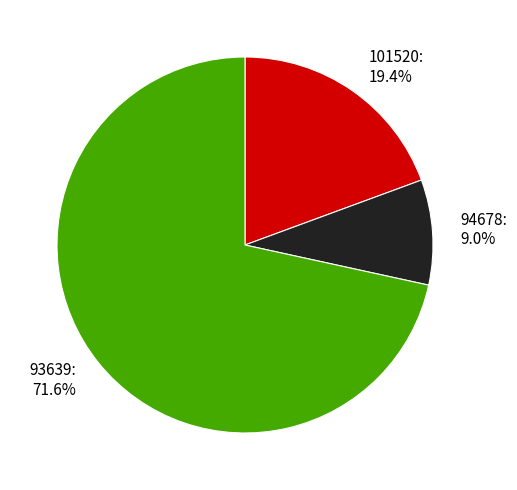

To the nearest percent, what portion does 101520 represent?

19%